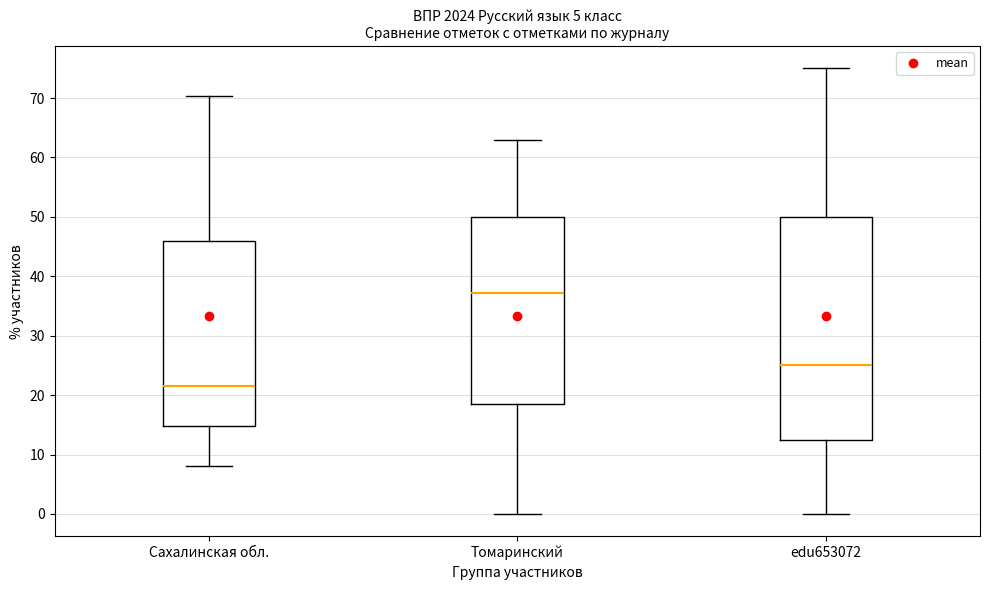

Reading left to right, transcribe this box plot: for each box, give where its median line is, the range the box spans, and where its two whiskers end, as read against the y-axis. The values are not printed on the chart, so give them approximately, as read against the axis.

Сахалинская обл.: median 22, box 15 to 46, whiskers 8 to 70
Томаринский: median 37, box 19 to 50, whiskers 0 to 63
edu653072: median 25, box 13 to 50, whiskers 0 to 75